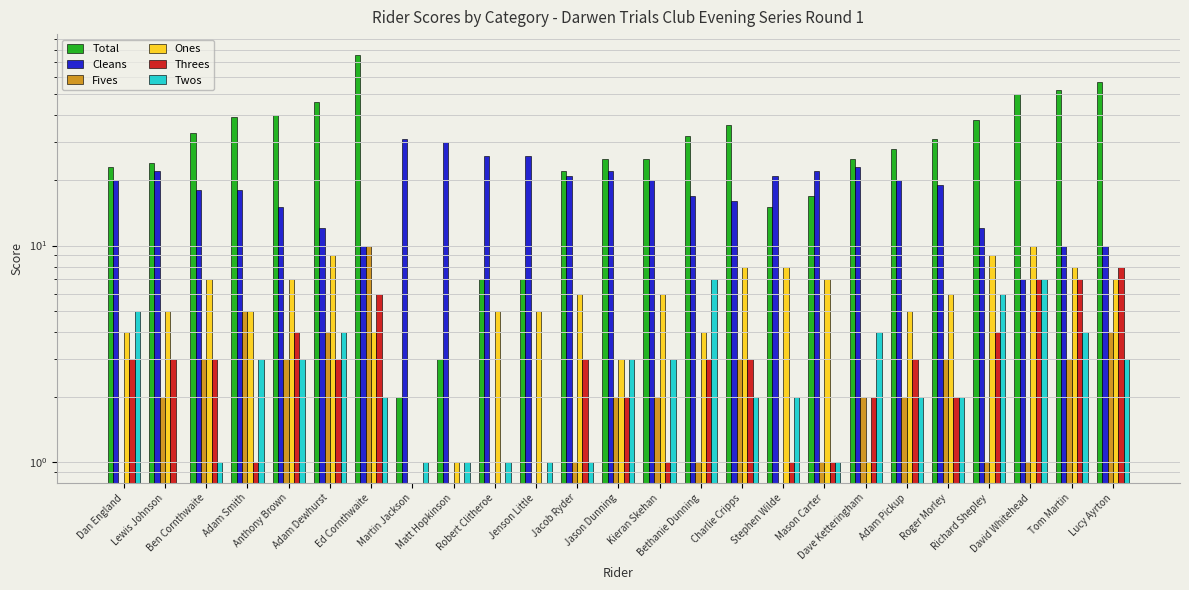

At which category is the sum across all series the highest?

Ed Cornthwaite